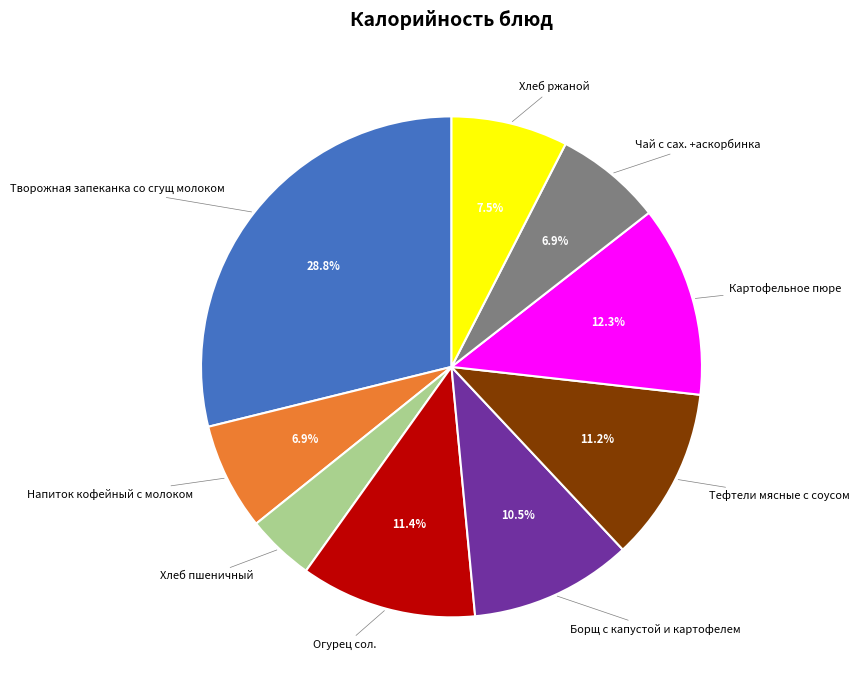

Is there a majority slice in this chart?

No